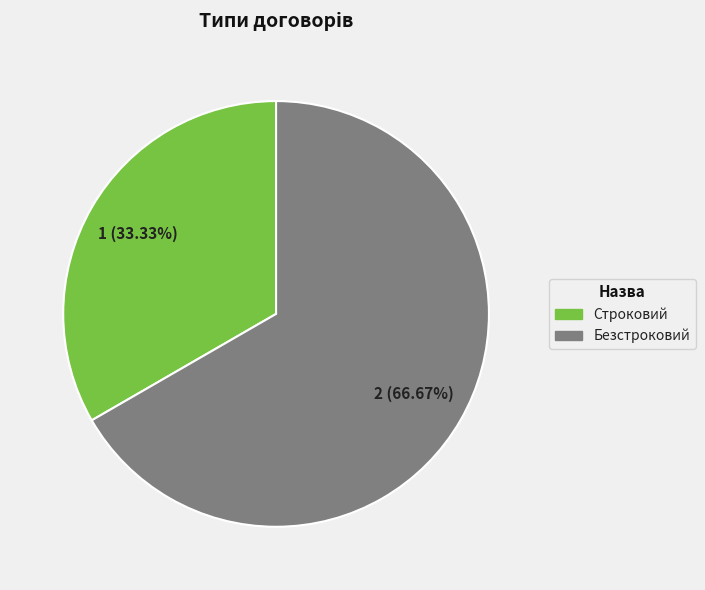

Do Безстроковий and Строковий together represent more than half of the pie?

Yes